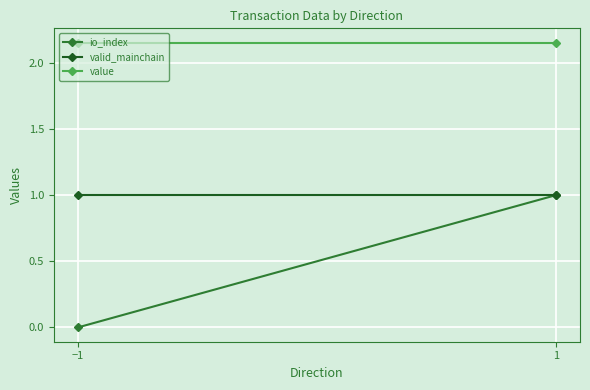

What is the total value across all series at −1?

3.2